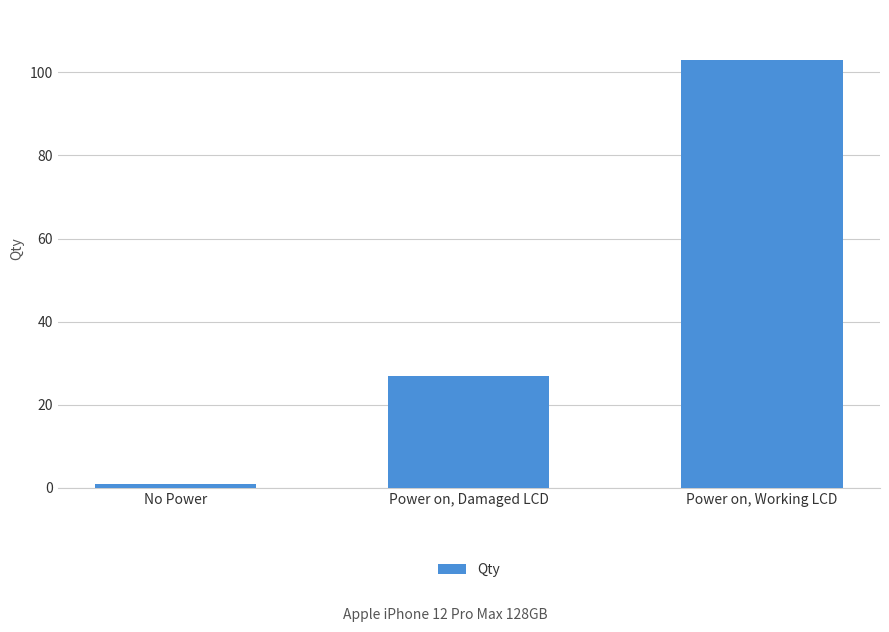

What is the ratio of the value at Power on, Damaged LCD to the value at Power on, Working LCD?

0.3